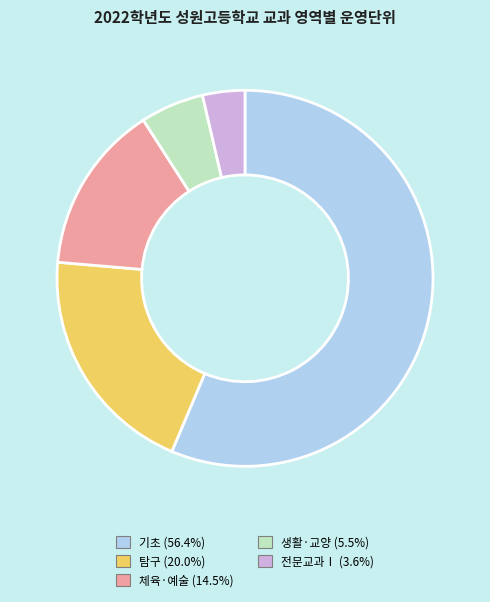

Approximately how many times larger is the value at 탐구 (20.0%) compared to 기초 (56.4%)?

0.4